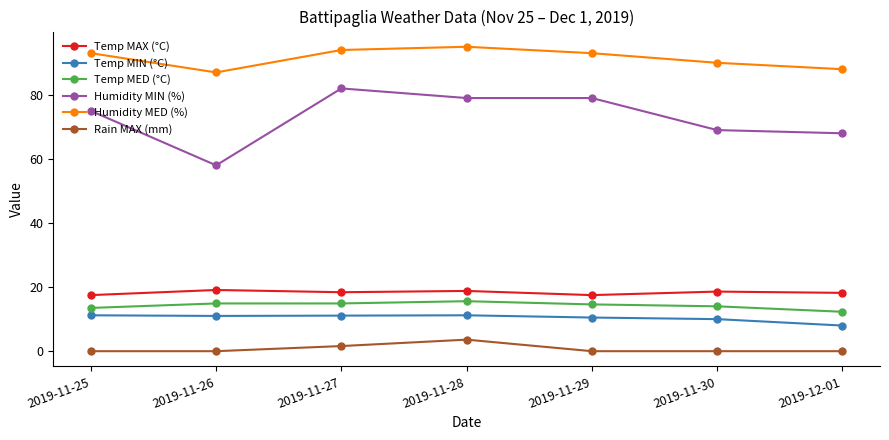

True or false: Temp MIN (°C) and Temp MED (°C) intersect in this chart.

False